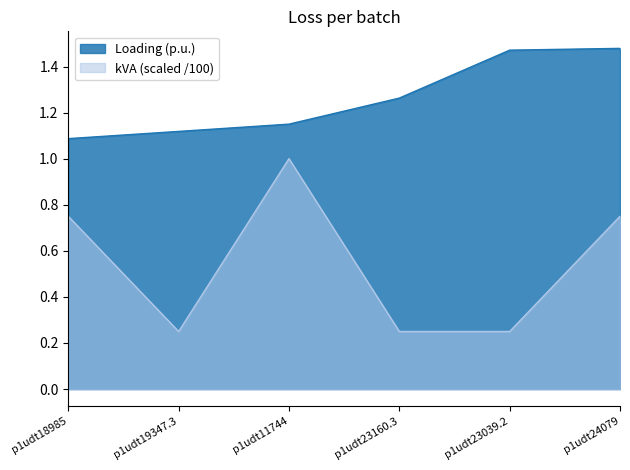

What is the maximum value shown in the chart?

1.5